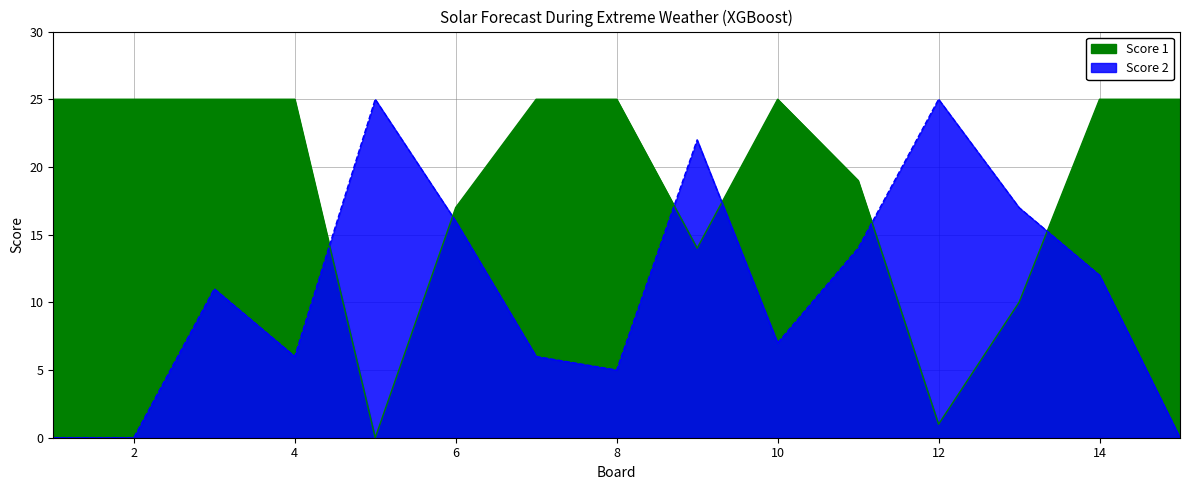

In Score 2, how many points are higher than both neighbors (excluding endpoints)?

4